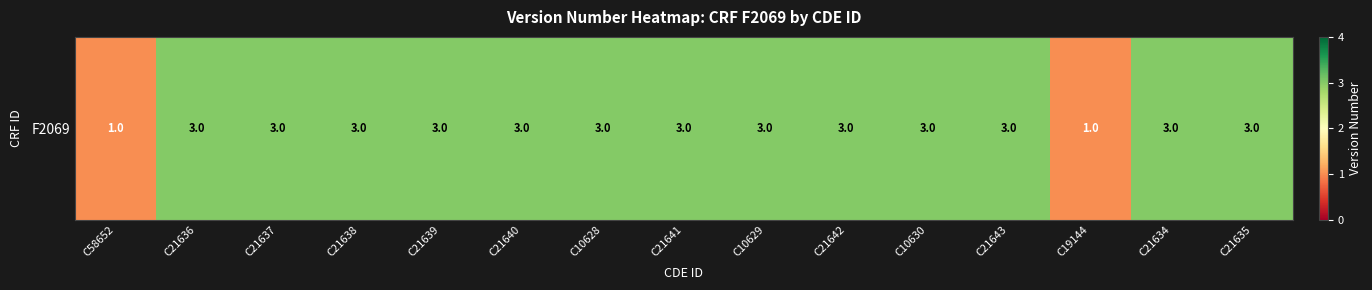

Is it true that the value at C21640 is 5?

False